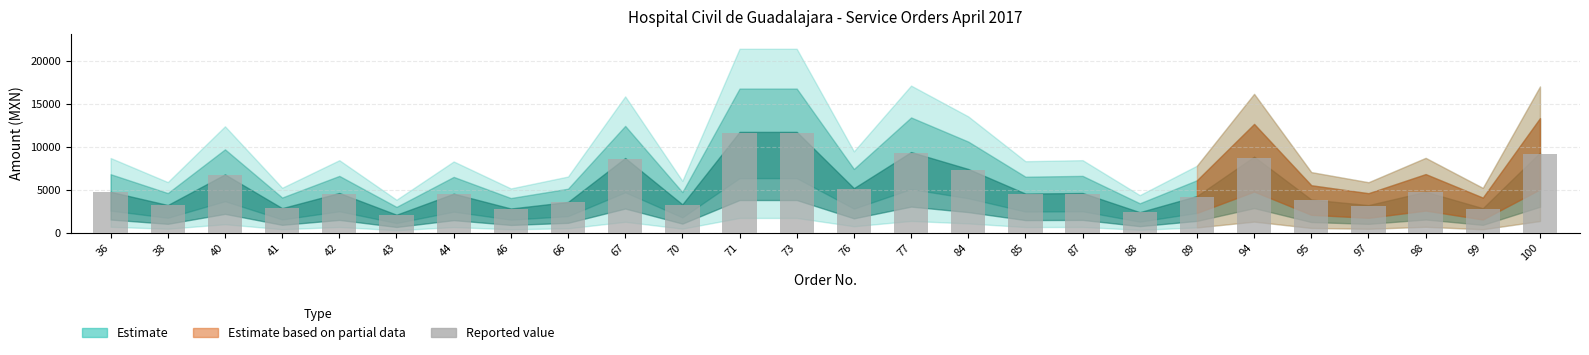

What is the smallest value displayed?

2088.0